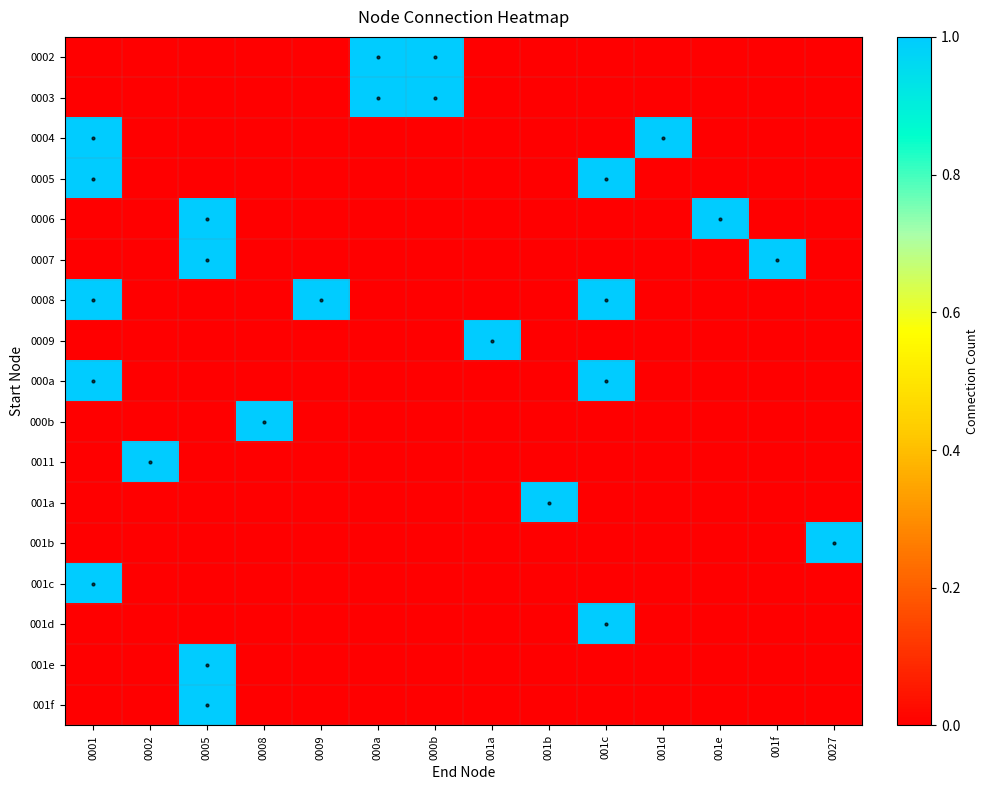

List the series in order of their peak value, lowest first.

0002, 0003, 0004, 0005, 0006, 0007, 0008, 0009, 000a, 000b, 0011, 001a, 001b, 001c, 001d, 001e, 001f